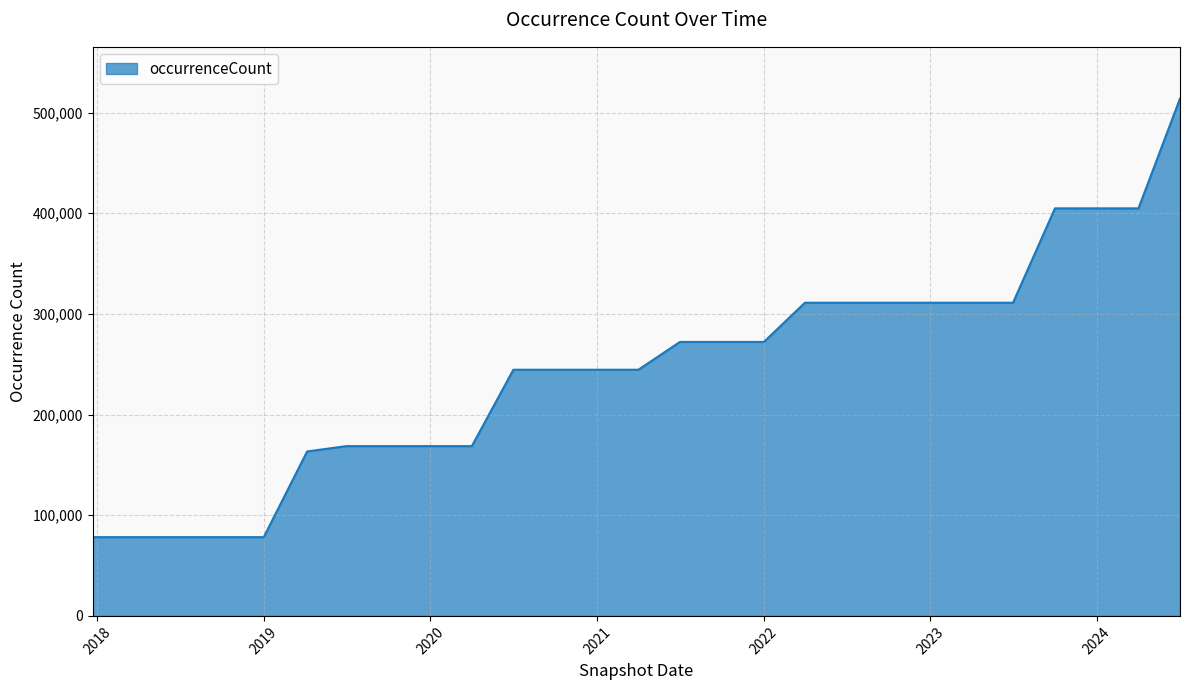

What is the maximum value shown in the chart?

513924